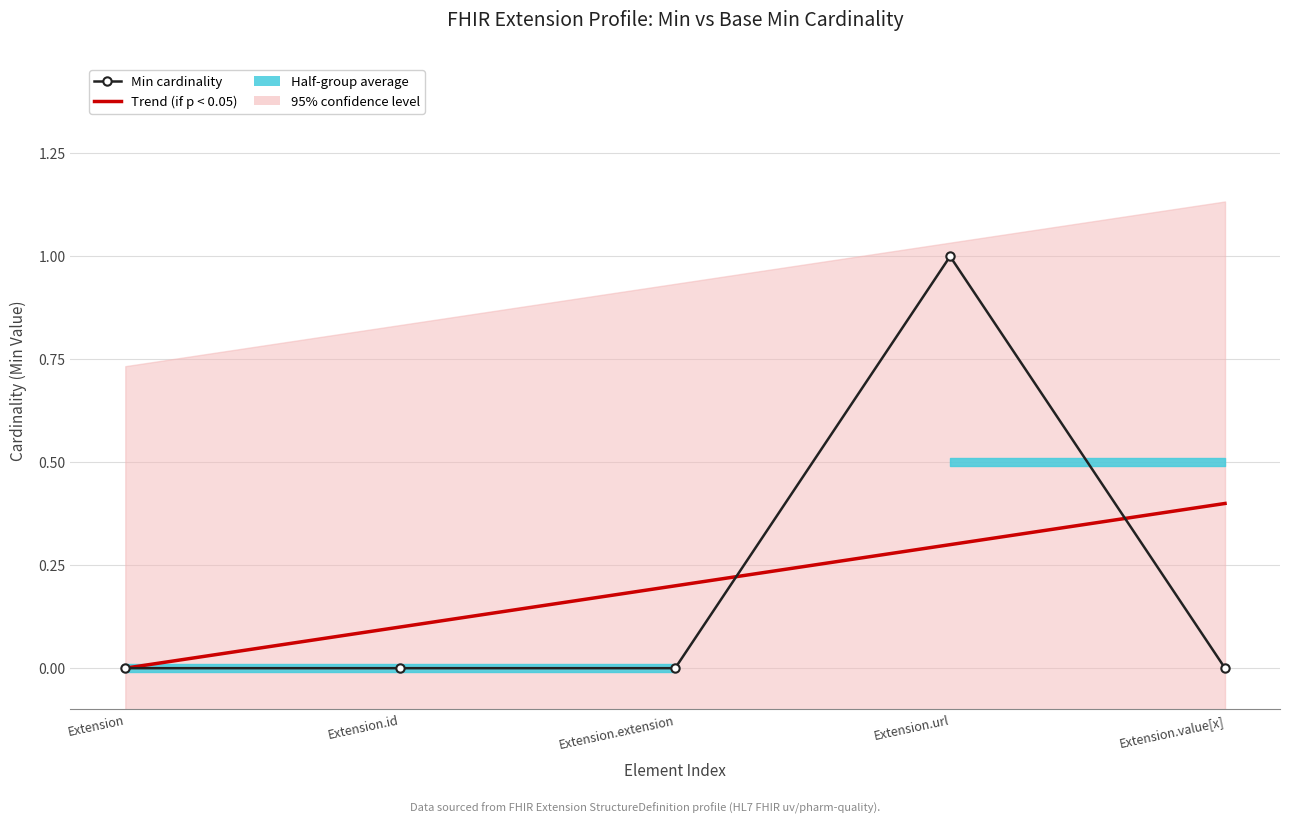

How many interior local peaks does the Min cardinality series have?

1